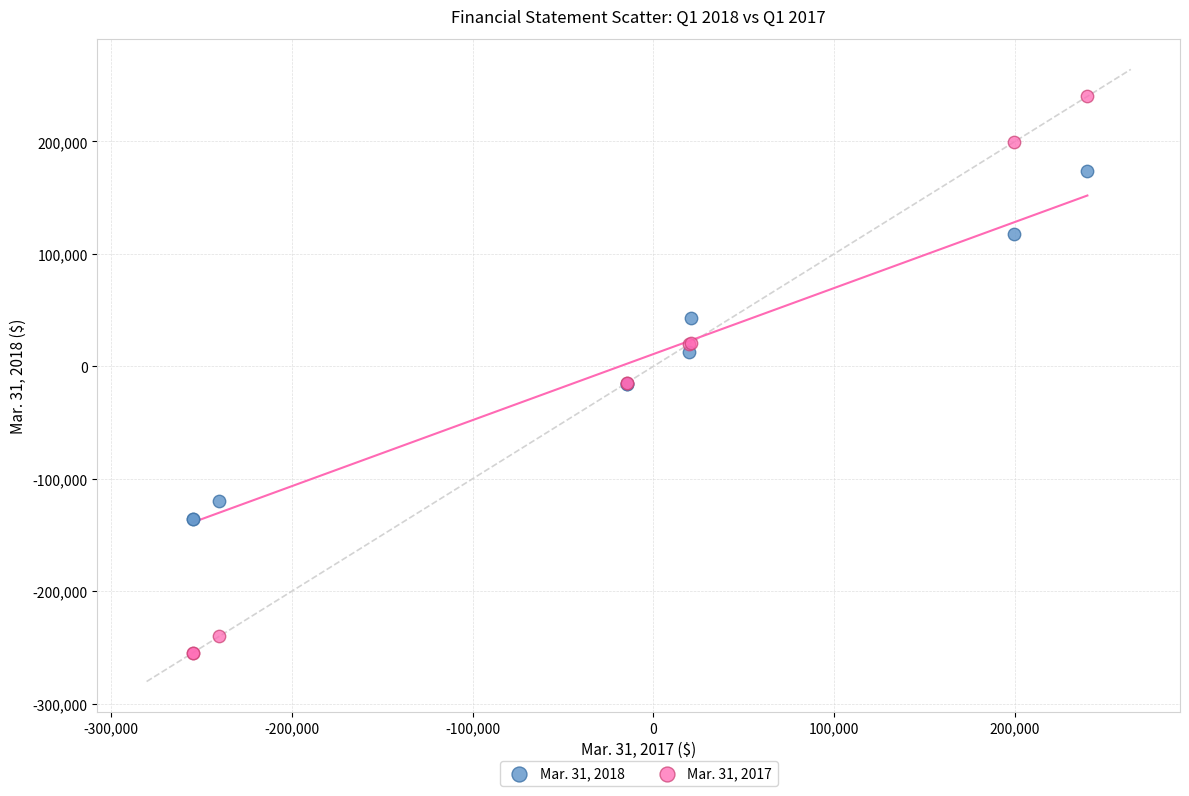

What are all the series names shown in the legend?

Mar. 31, 2018, Mar. 31, 2017